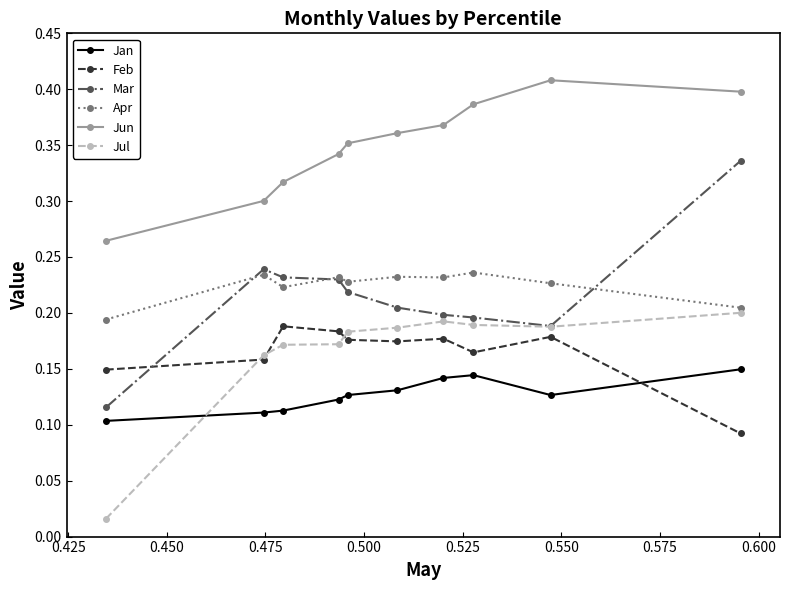

Which series has the largest range (max minus min)?

Mar